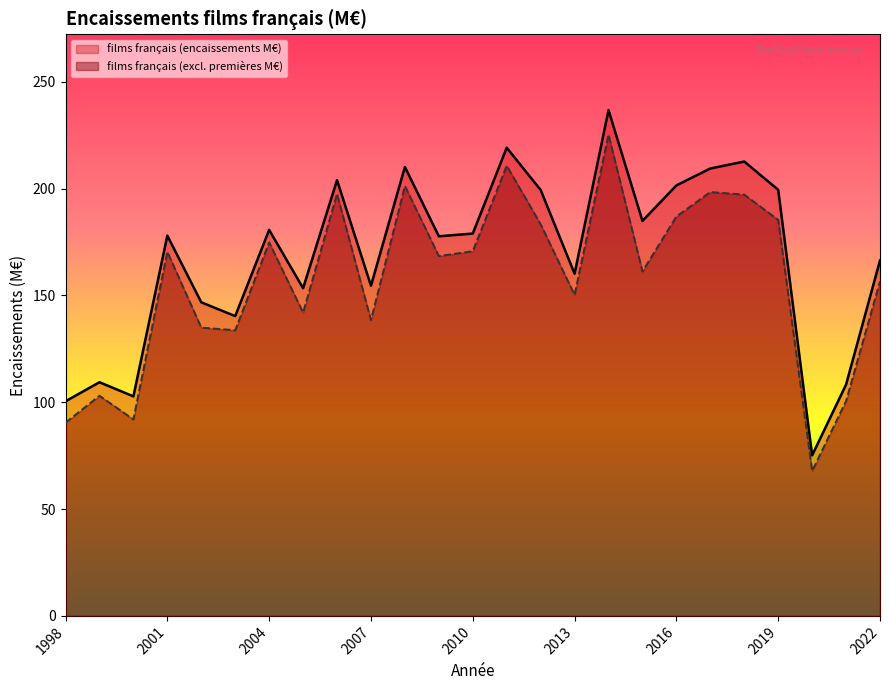

What is the value of the films français (excl. premières M€) point at the 20th from the left?

198.4